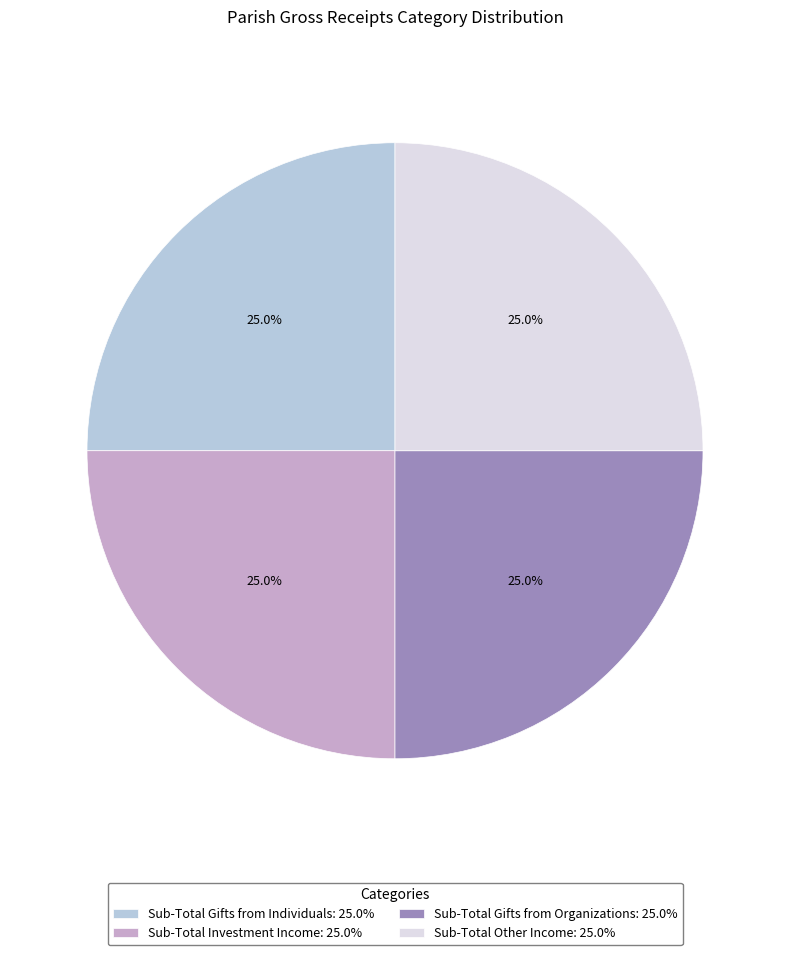

Does Sub-Total Gifts from Organizations: 25.0% account for over 50% of the chart?

No